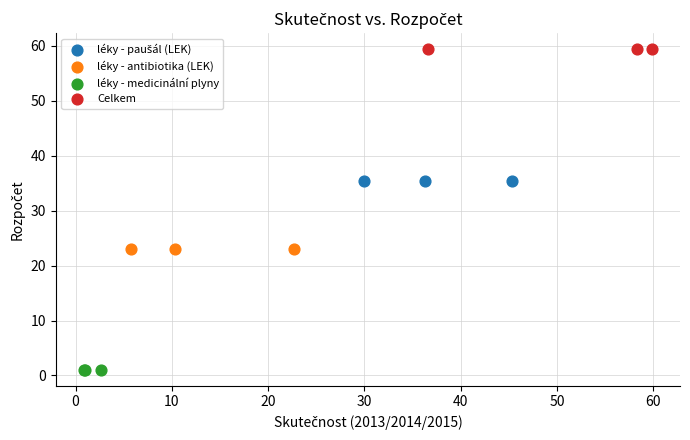

Which series contains the highest Y value?

Celkem